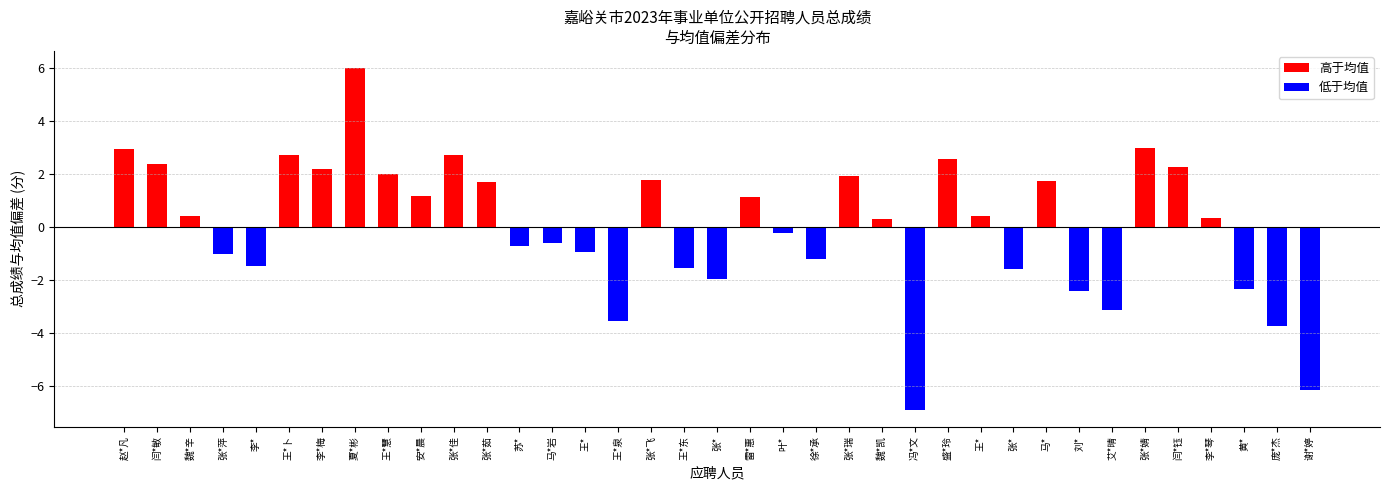

How many positive values are there?

20